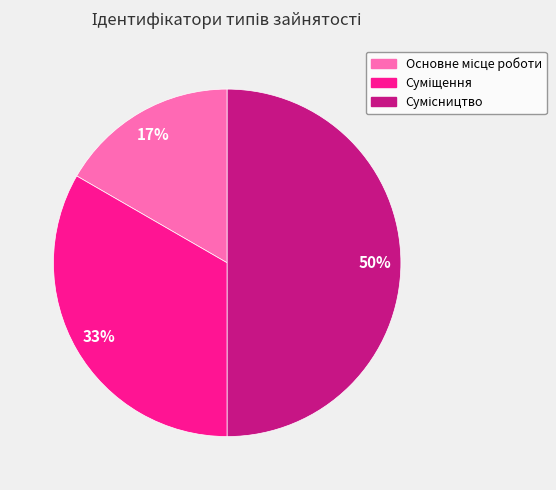

To the nearest percent, what is the difference between the largest and smallest slice percentages?

33%